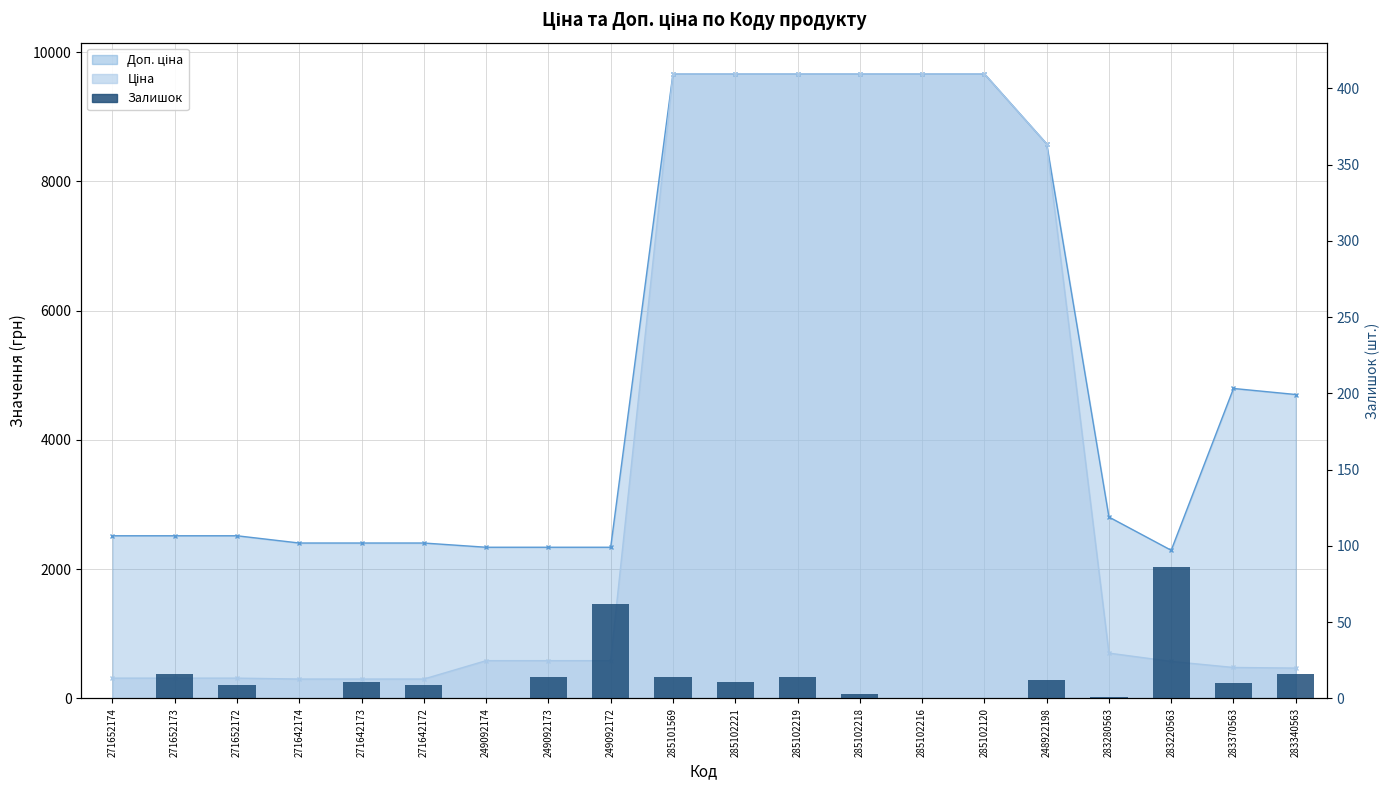

What is the ratio of the value at 249092173 to the value at 285102218?

4.7